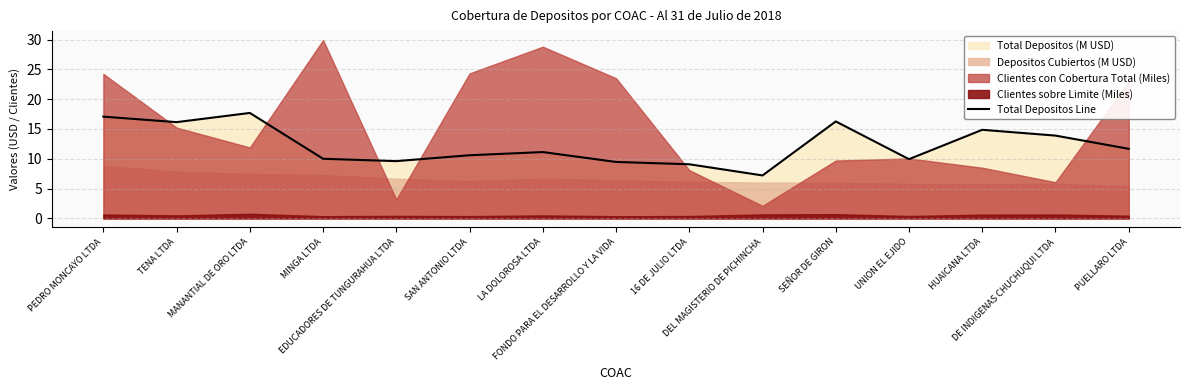

What is the difference between the second highest and minimum values?

9.9